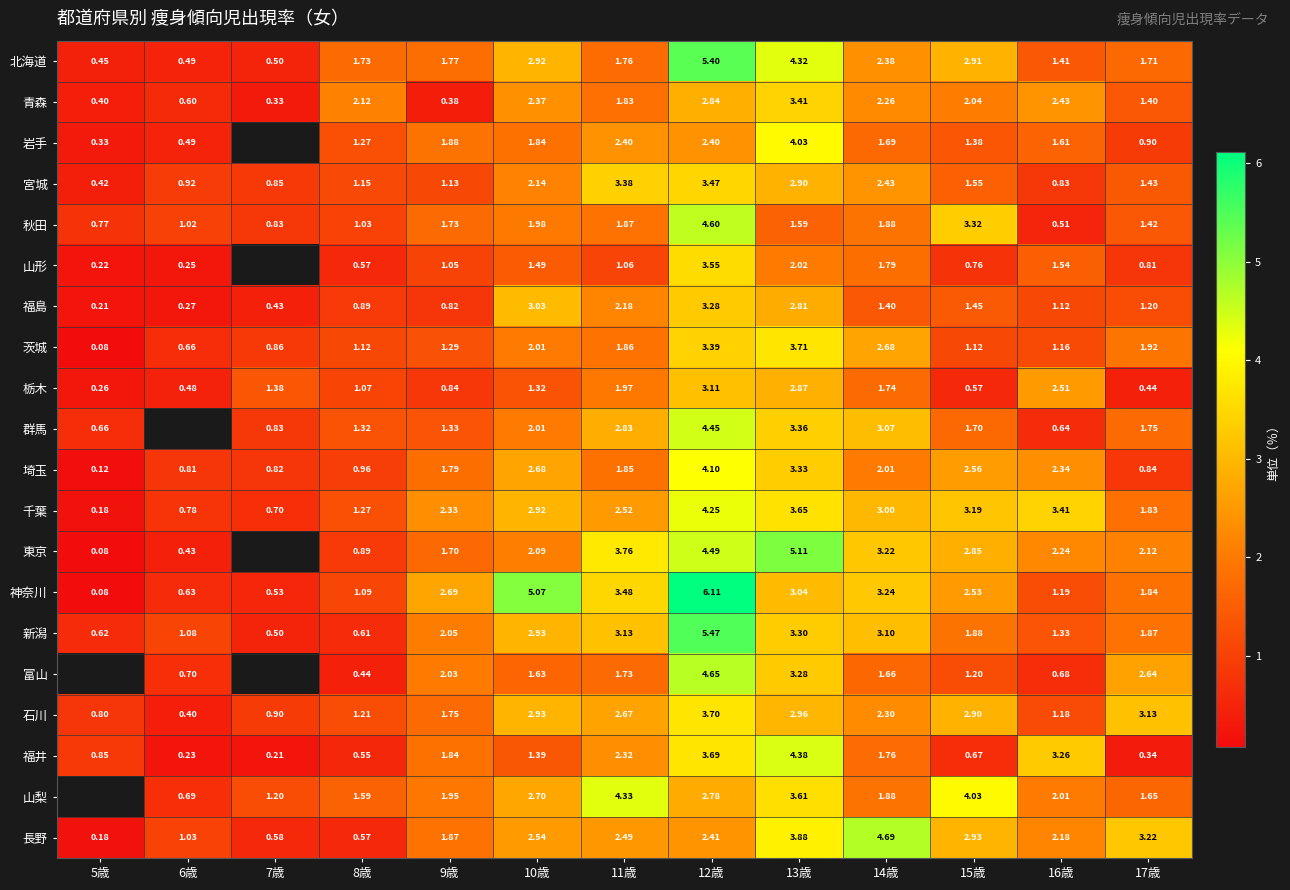

Is the value of 北海道 at 7歳 greater than the value of 富山 at 11歳?

No